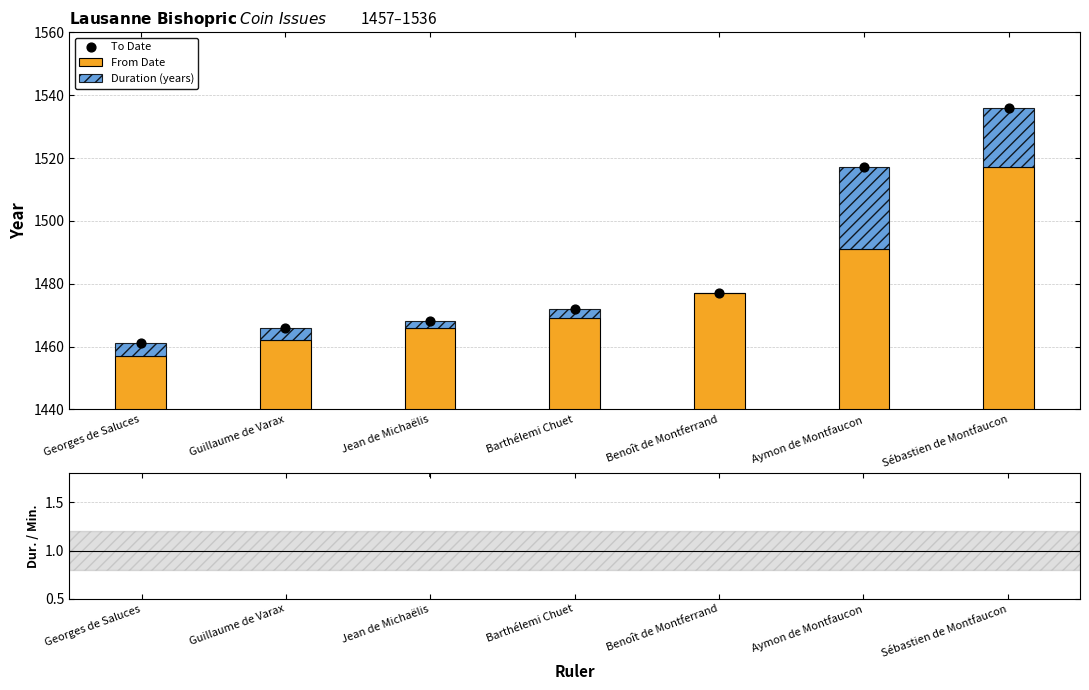

Which series has the largest Y range (max minus min)?

To Date